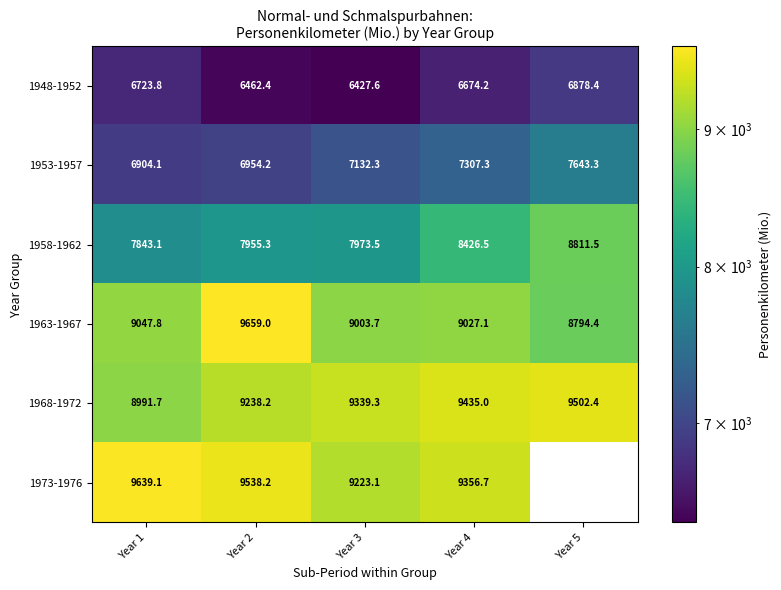

Is it true that 1948-1952 equals 6723.8 at Year 1?

True